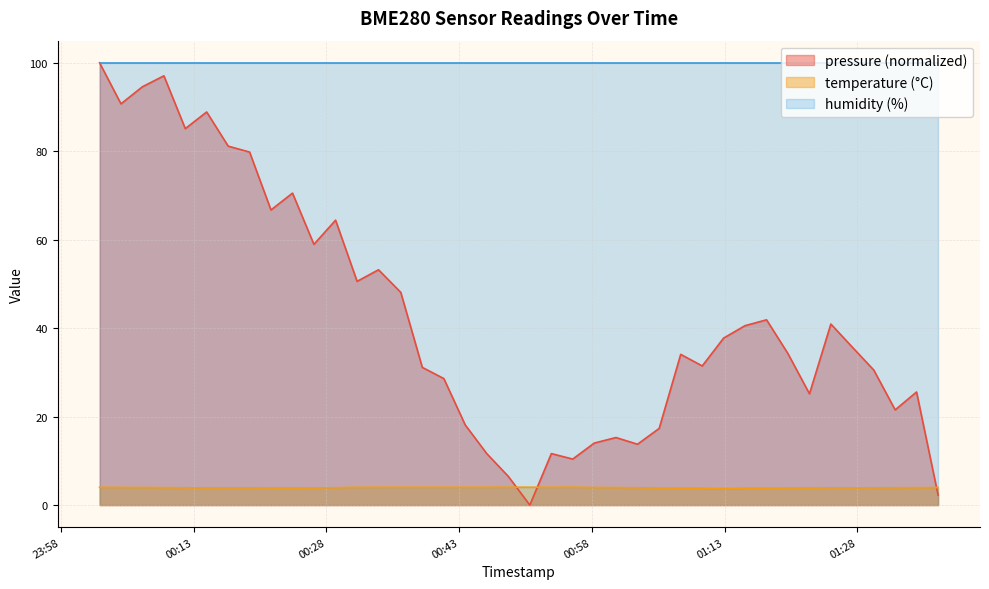

What is the label of the 38th point from the right?

2022-11-13T00:07:12